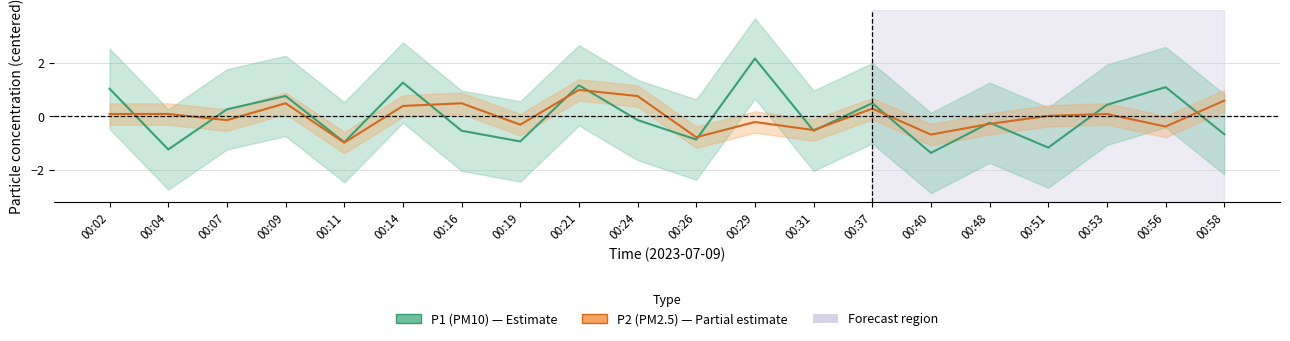

What is the smallest value displayed?

-1.4